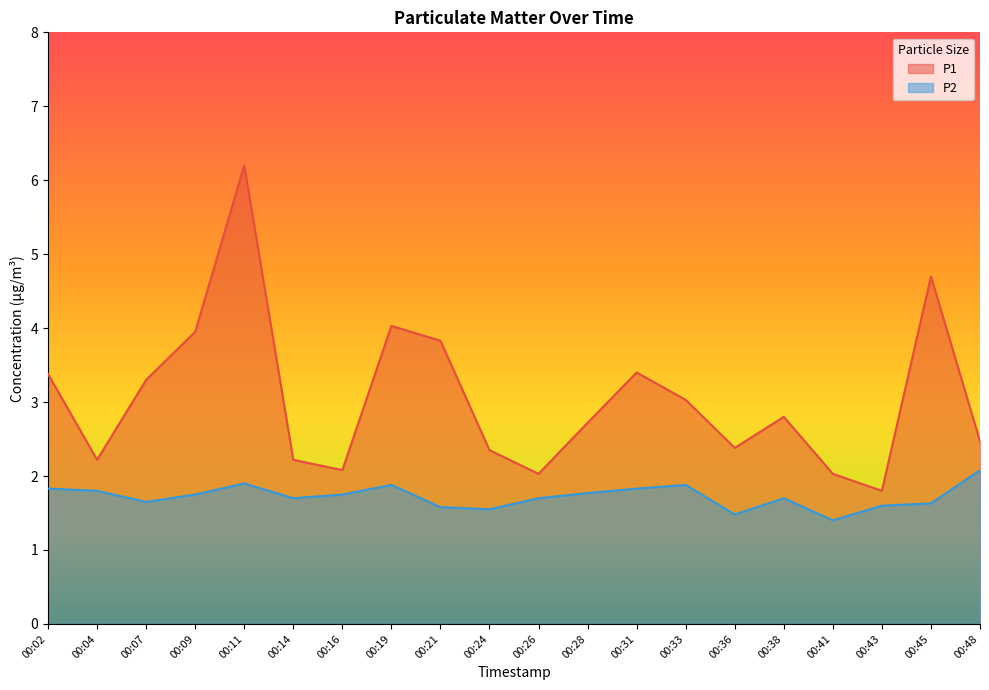

Reading left to right, list all the values displayed in this chart.

P1: 00:02=3.4	00:04=2.2	00:07=3.3	00:09=4.0	00:11=6.2	00:14=2.2	00:16=2.1	00:19=4.0	00:21=3.8	00:24=2.4	00:26=2.0	00:28=2.7	00:31=3.4	00:33=3.0	00:36=2.4	00:38=2.8	00:41=2.0	00:43=1.8	00:45=4.7	00:48=2.5
P2: 00:02=1.8	00:04=1.8	00:07=1.6	00:09=1.8	00:11=1.9	00:14=1.7	00:16=1.8	00:19=1.9	00:21=1.6	00:24=1.6	00:26=1.7	00:28=1.8	00:31=1.8	00:33=1.9	00:36=1.5	00:38=1.7	00:41=1.4	00:43=1.6	00:45=1.6	00:48=2.1